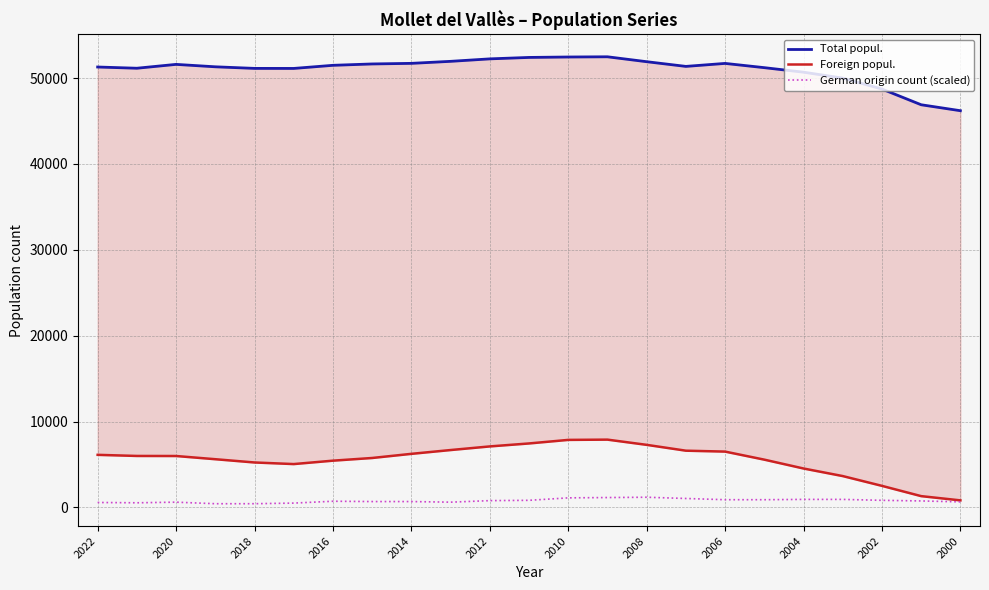

What is the total value across all series at 17?

57678.2